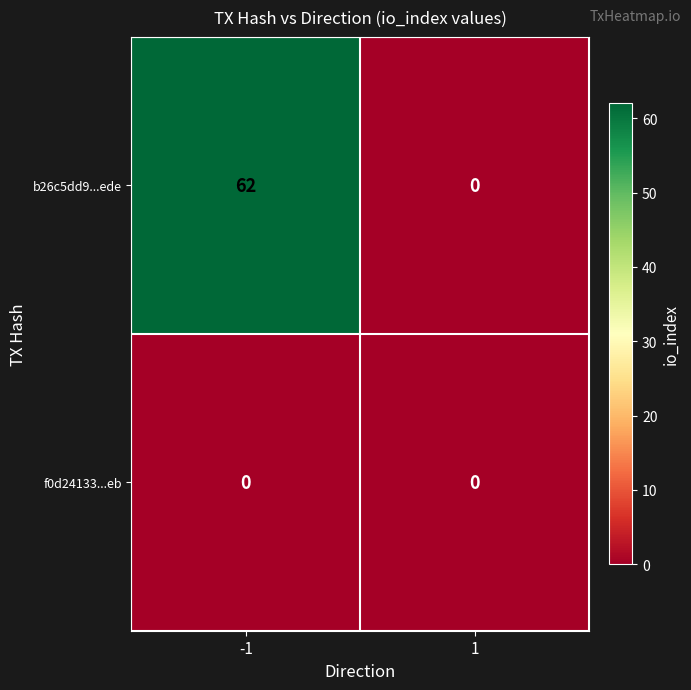

How many categories are shown in the chart?

2